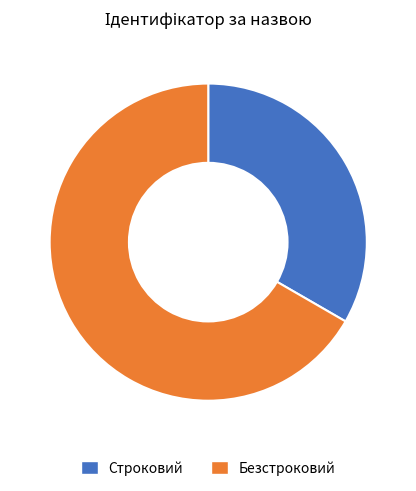

Count the number of slices in the pie.

2